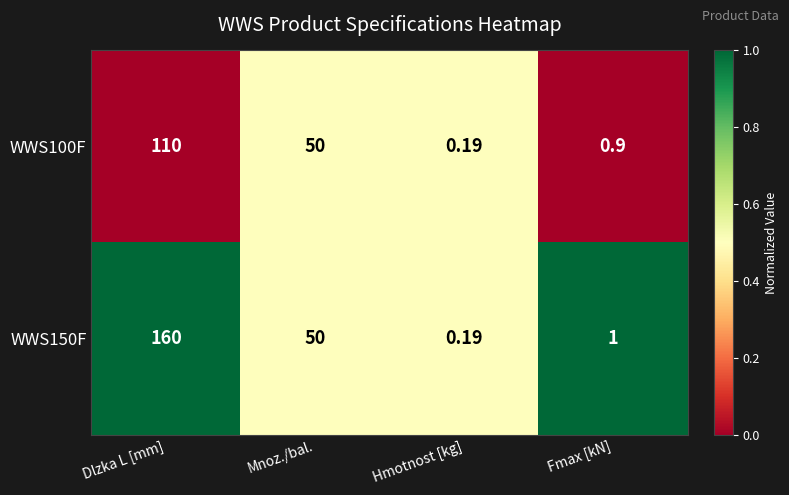

Rank the categories by WWS150F value from lowest to highest.

Hmotnost [kg], Fmax [kN], Mnoz./bal., Dlzka L [mm]